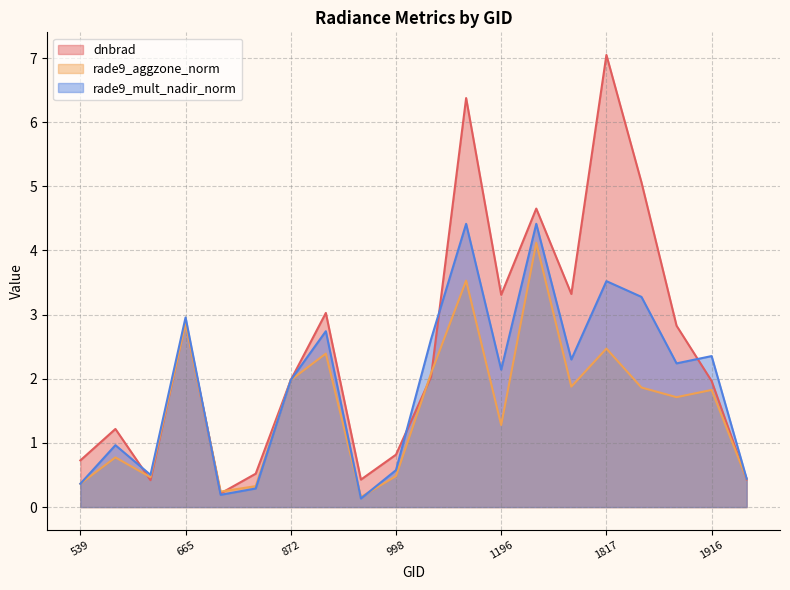

Reading left to right, transcribe all the data shown in this chart.

dnbrad: 0.7	1.2	0.4	2.9	0.2	0.5	2.0	3.0	0.4	0.8	2.0	6.4	3.3	4.7	3.3	7.0	5.1	2.8	2.0	0.4
rade9_aggzone_norm: 0.4	0.8	0.5	2.9	0.2	0.3	2.0	2.4	0.2	0.5	2.1	3.5	1.3	4.1	1.9	2.5	1.9	1.7	1.8	0.4
rade9_mult_nadir_norm: 0.4	1.0	0.5	3.0	0.2	0.3	2.0	2.7	0.1	0.6	2.6	4.4	2.1	4.4	2.3	3.5	3.3	2.2	2.4	0.4